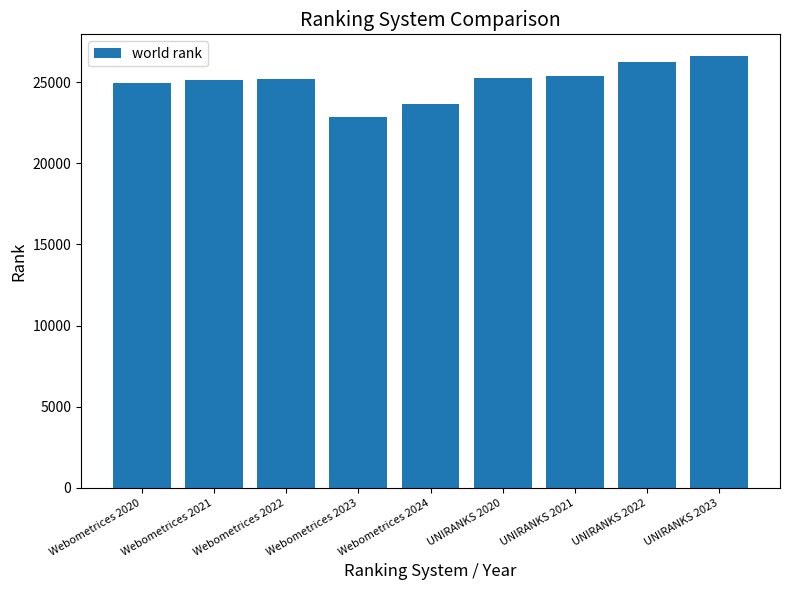

What is the approximate value at Webometrices 2021, to the nearest 10?

25110